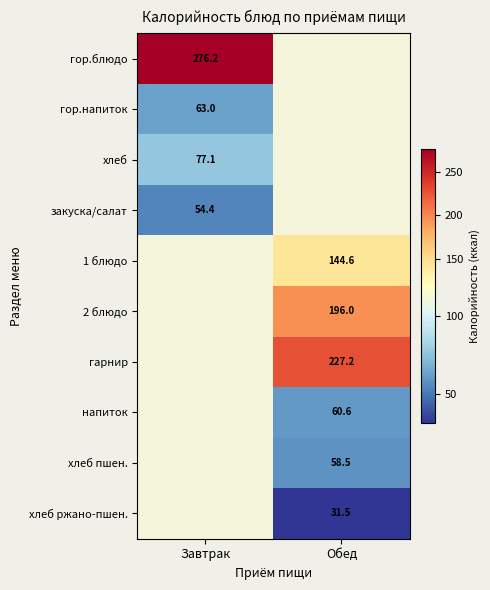

The value of закуска/салат at Завтрак is 54.4. True or false?

True